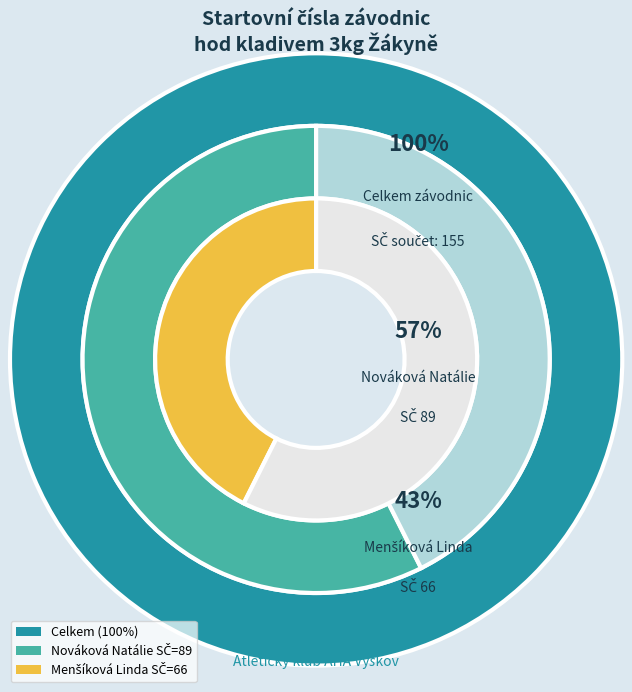

Rank the categories by value from lowest to highest.

Menšíková Linda, Nováková Natálie